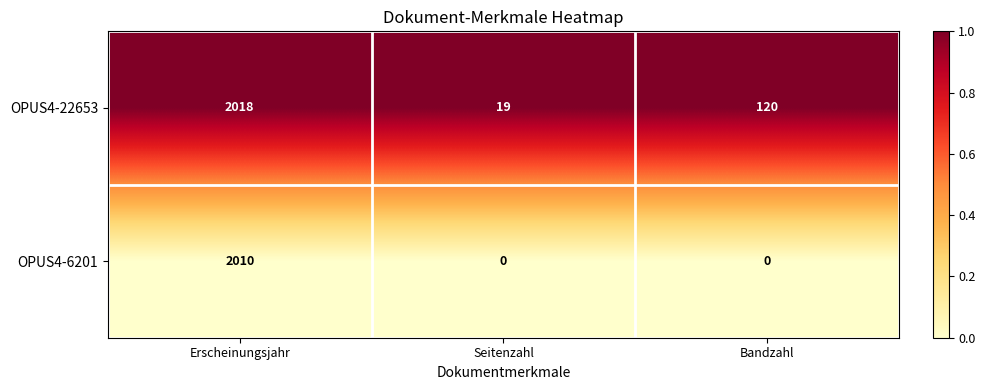

At which category is the sum across all series the highest?

Erscheinungsjahr